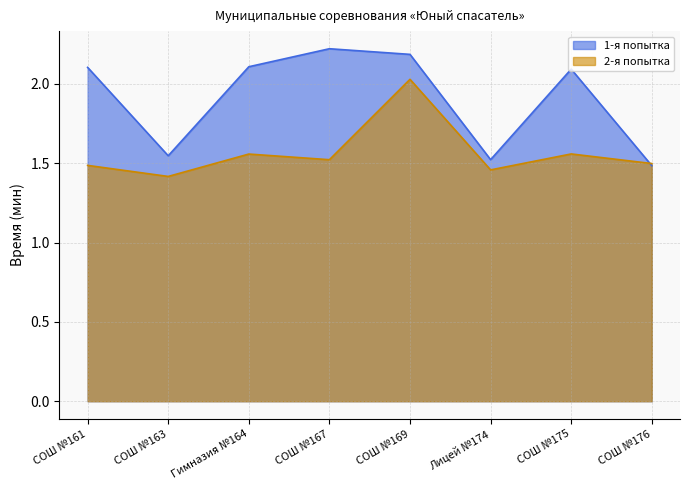

What is the spread (max minus min) of values at Лицей №174?

0.1